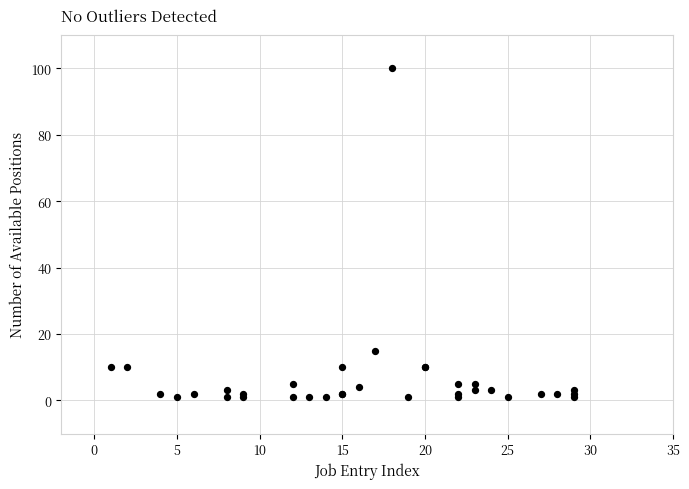

What Y value in the scatter plot is closest to 50?

15